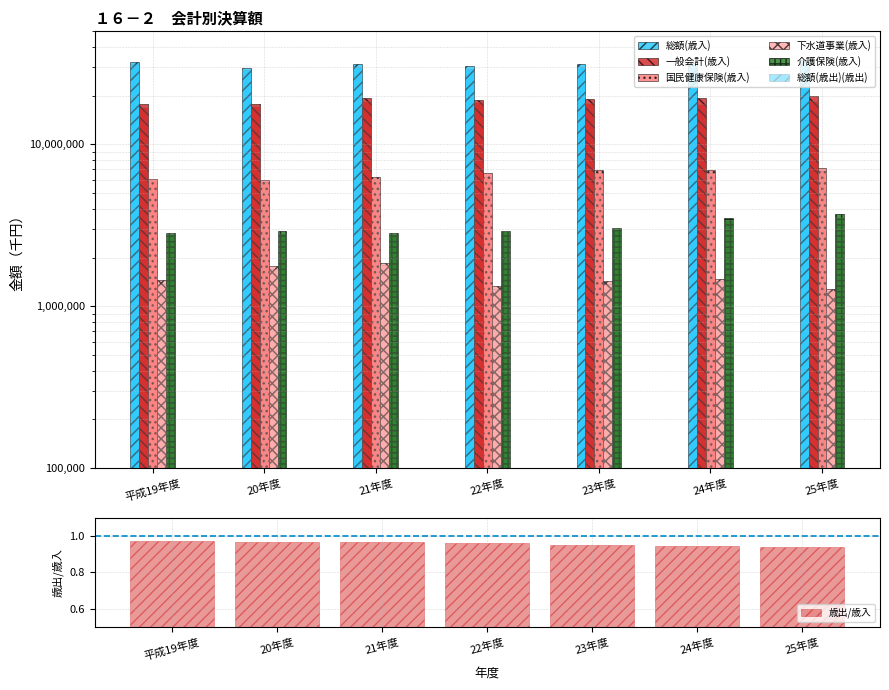

Reading left to right, list all the values displayed in this chart.

総額(歳入): 平成19年度=32537343	20年度=29653431	21年度=31194235	22年度=30649451	23年度=31461772	24年度=32083481	25年度=33060799
一般会計(歳入): 平成19年度=17835420	20年度=17776159	21年度=19326666	22年度=18921115	23年度=19163503	24年度=19293567	25年度=19991991
国民健康保険(歳入): 平成19年度=6123767	20年度=6016958	21年度=6263678	22年度=6634106	23年度=6926873	24年度=6933327	25年度=7148720
下水道事業(歳入): 平成19年度=1446028	20年度=1779212	21年度=1846889	22年度=1342261	23年度=1426964	24年度=1472296	25年度=1285569
介護保険(歳入): 平成19年度=2824894	20年度=2907438	21年度=2852091	22年度=2924854	23年度=3025004	24年度=3489859	25年度=3708772